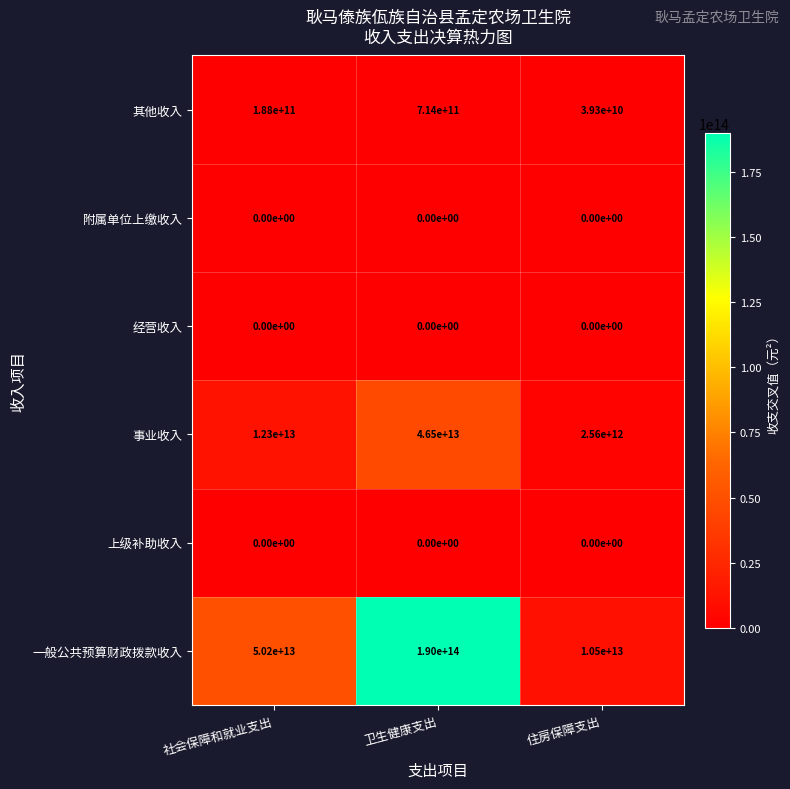

Where is 其他收入 nearest to the value 376650000000?

社会保障和就业支出